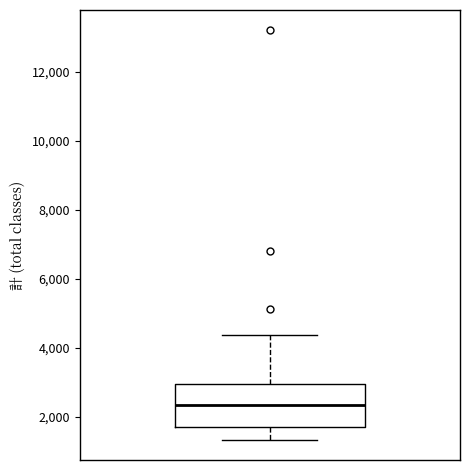

Read this box plot against the y-axis: the position of the median line, the range covered by the box, and the ends of both whiskers. The values are not printed on the chart, so give them approximately, as read against the axis.

median 2400, box 1800 to 3000, whiskers 1400 to 4400